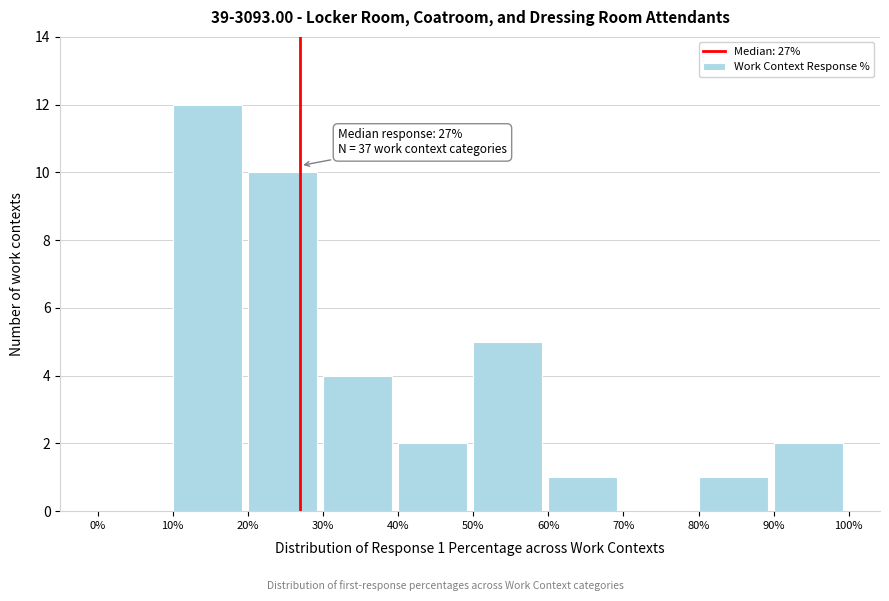

Which range on the x-axis has the tallest bar?

10% to 20%